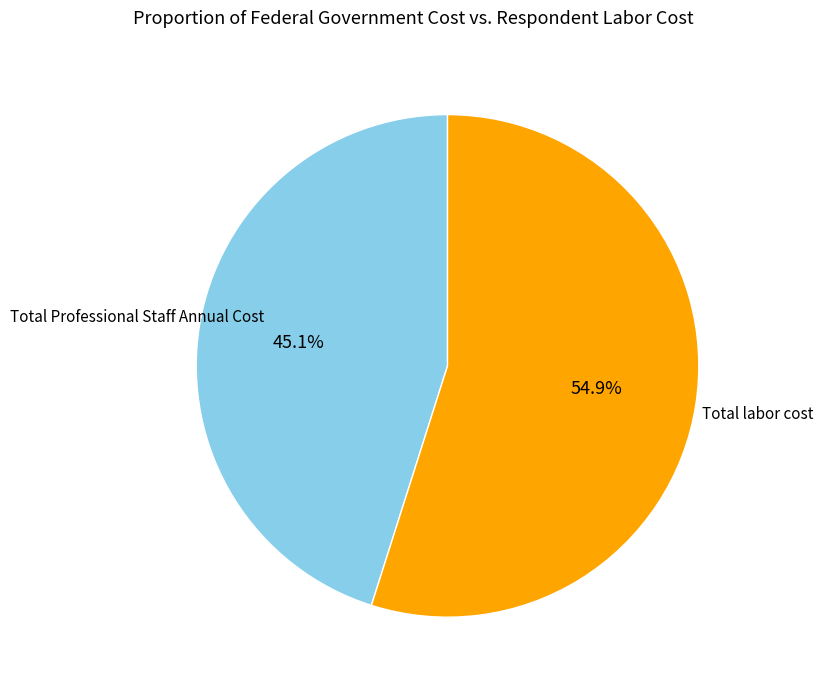

To the nearest percent, what is the combined percentage of Total labor cost and Total Professional Staff Annual Cost?

100%